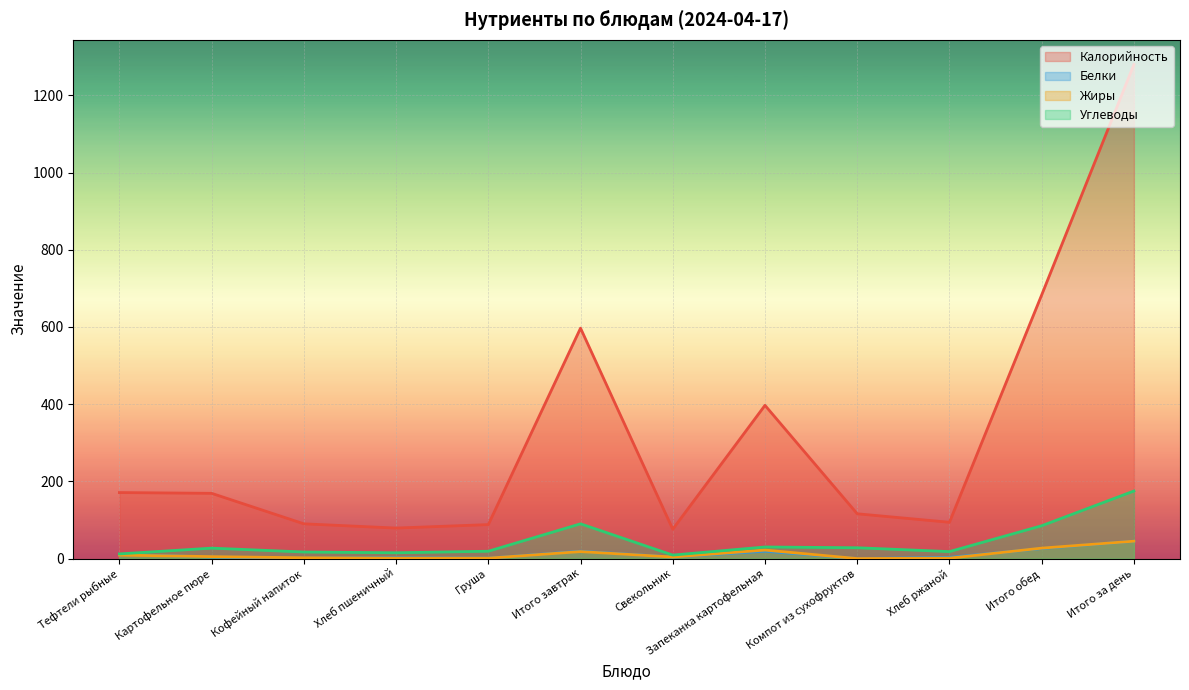

True or false: Калорийность and Углеводы intersect in this chart.

False